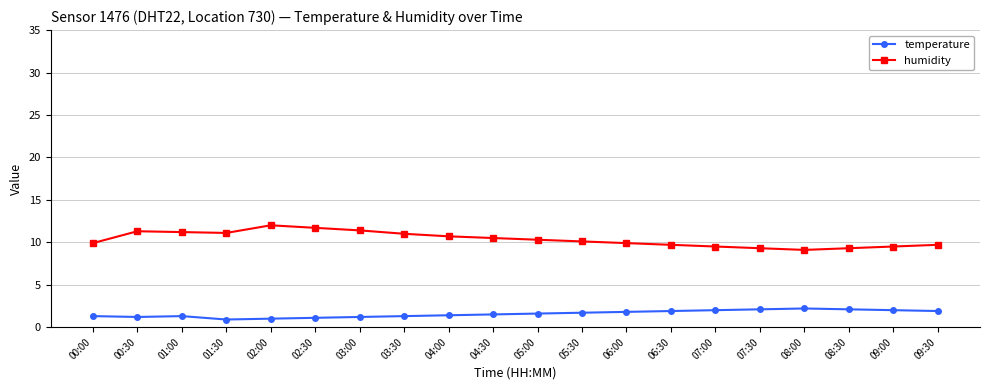

True or false: temperature has more than 1 points higher than both neighbors.

True